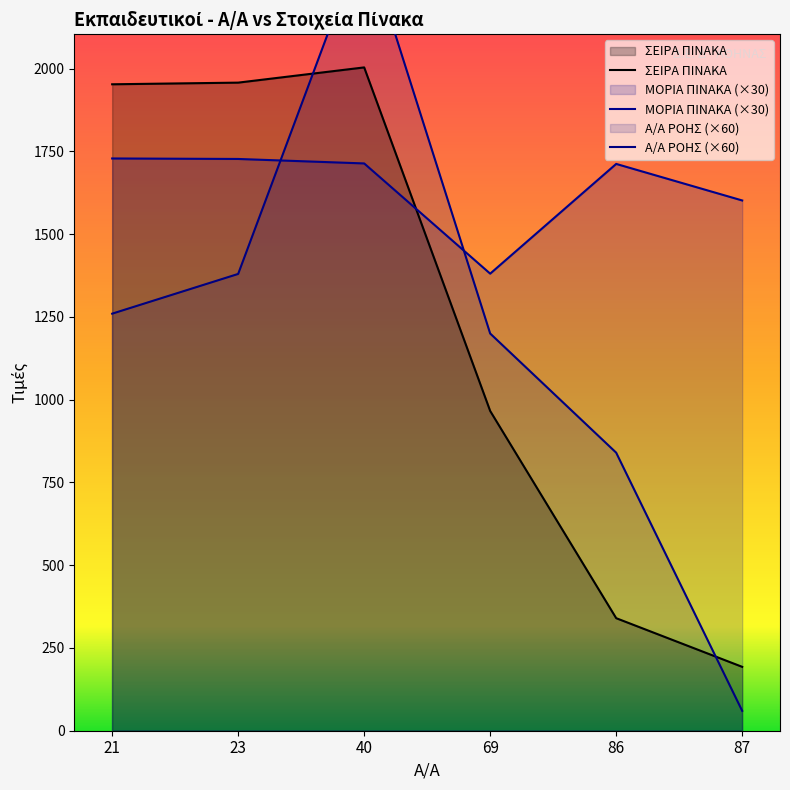

Where is the first local maximum for ΜΟΡΙΑ ΠΙΝΑΚΑ?

86